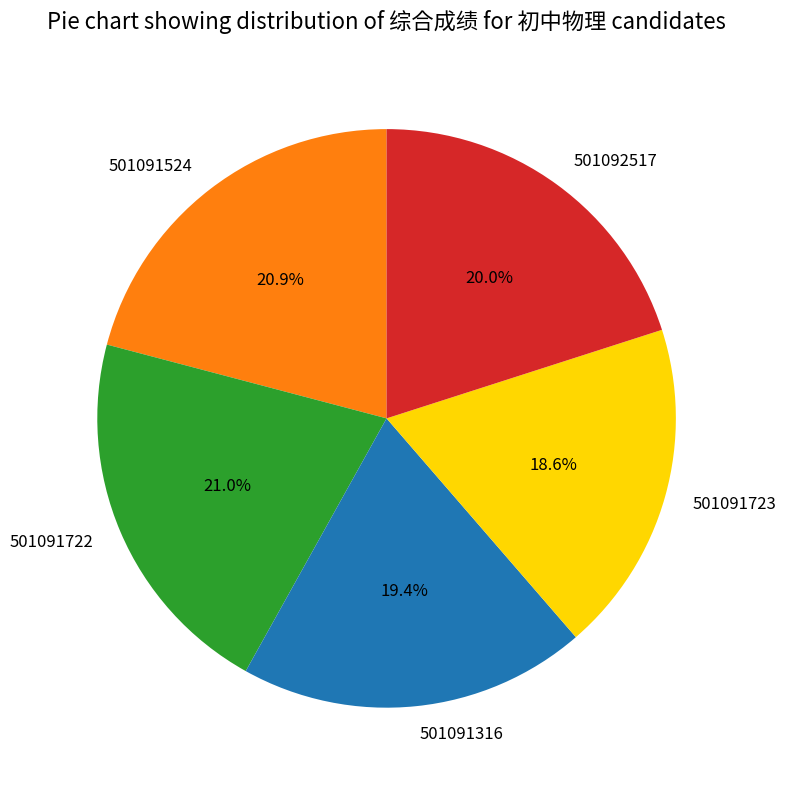

To the nearest percent, what portion does 501091524 represent?

21%